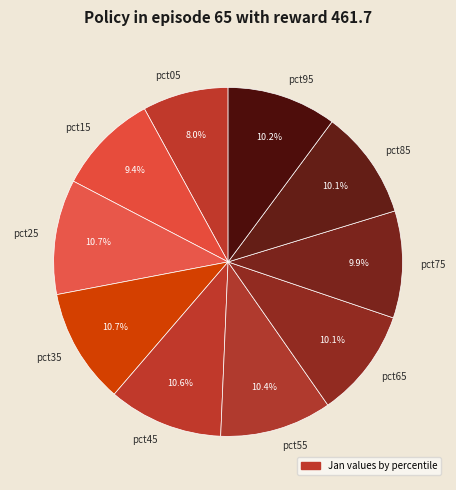

Is there any slice that represents more than half of the pie?

No